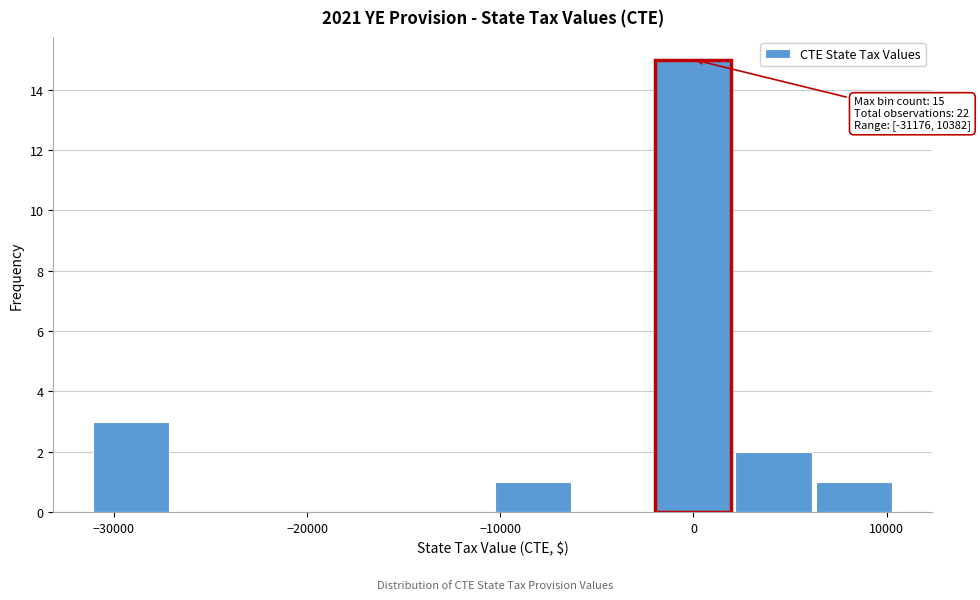

Which range on the x-axis has the tallest bar?

-2000 to 2000